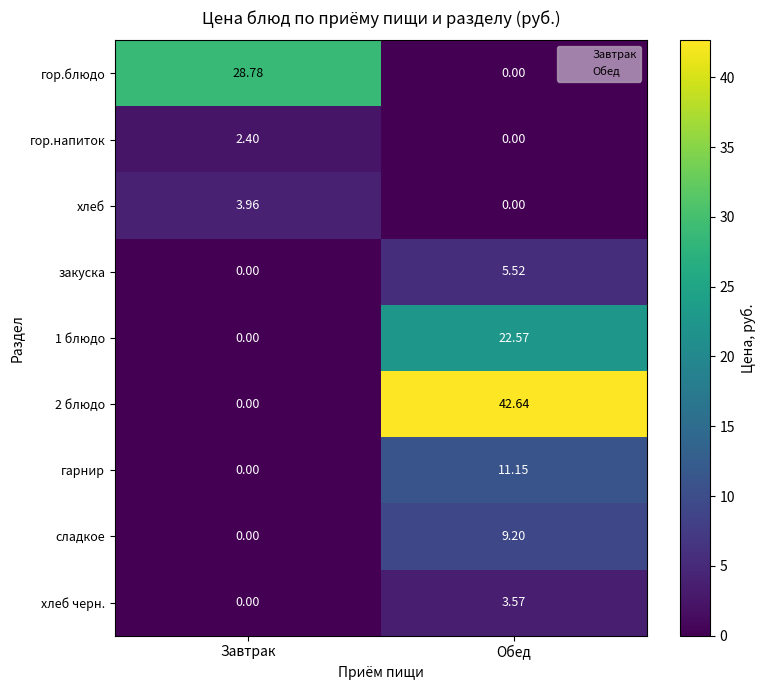

At which label does закуска reach its peak?

Обед